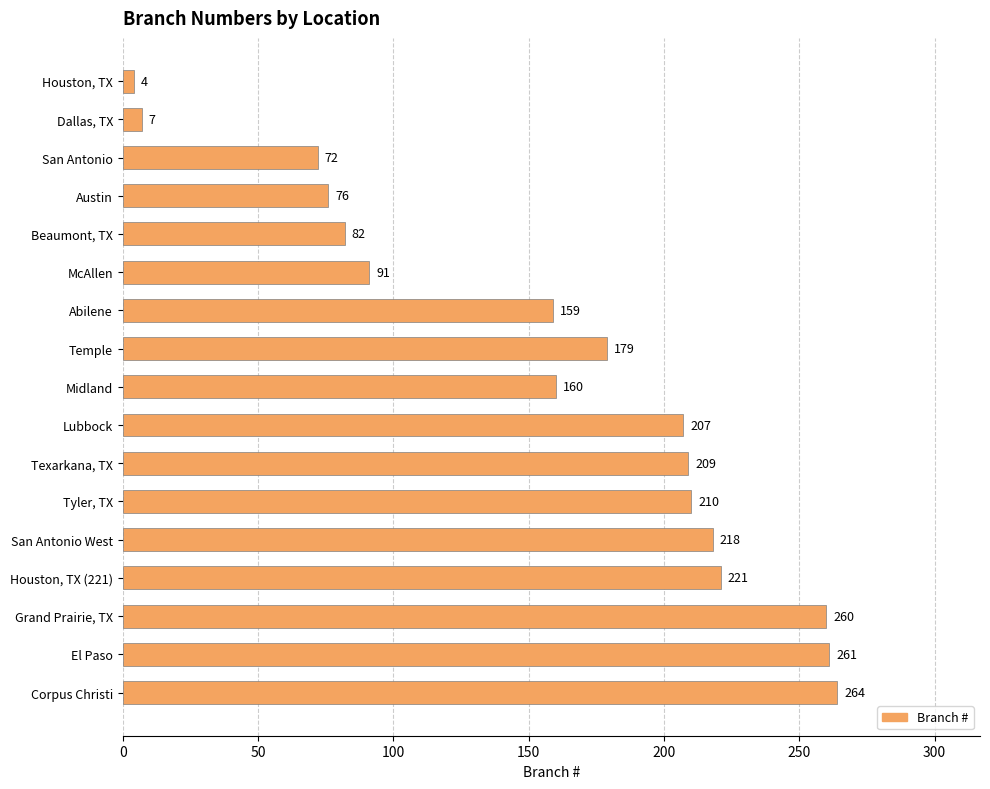

List the labels in order of value, largest first.

Corpus Christi, El Paso, Grand Prairie, TX, Houston, TX (221), San Antonio West, Tyler, TX, Texarkana, TX, Lubbock, Temple, Midland, Abilene, McAllen, Beaumont, TX, Austin, San Antonio, Dallas, TX, Houston, TX